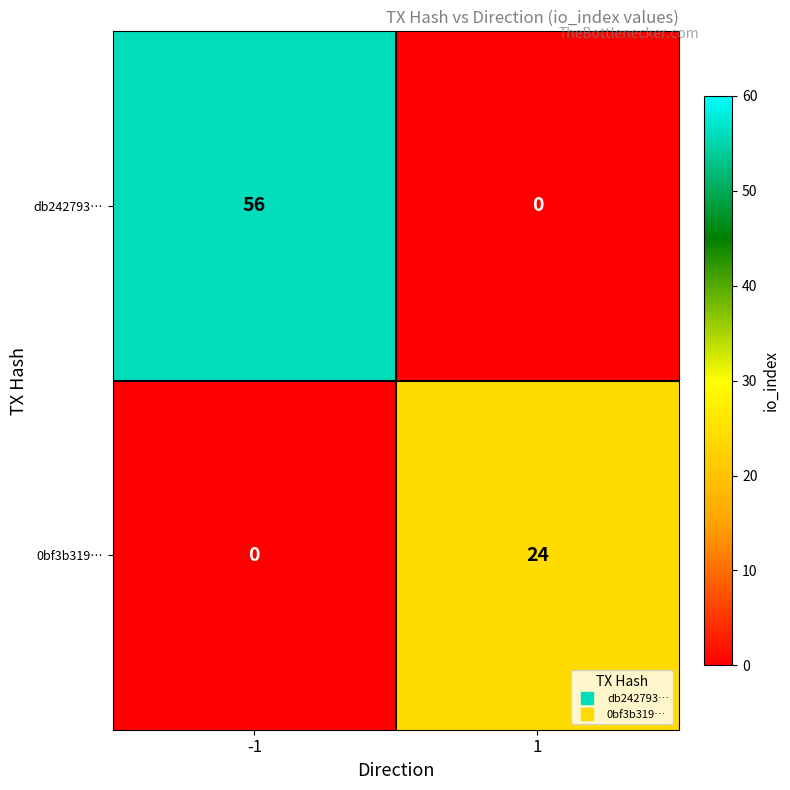

True or false: db242793… has a value of -18 at 1.

False